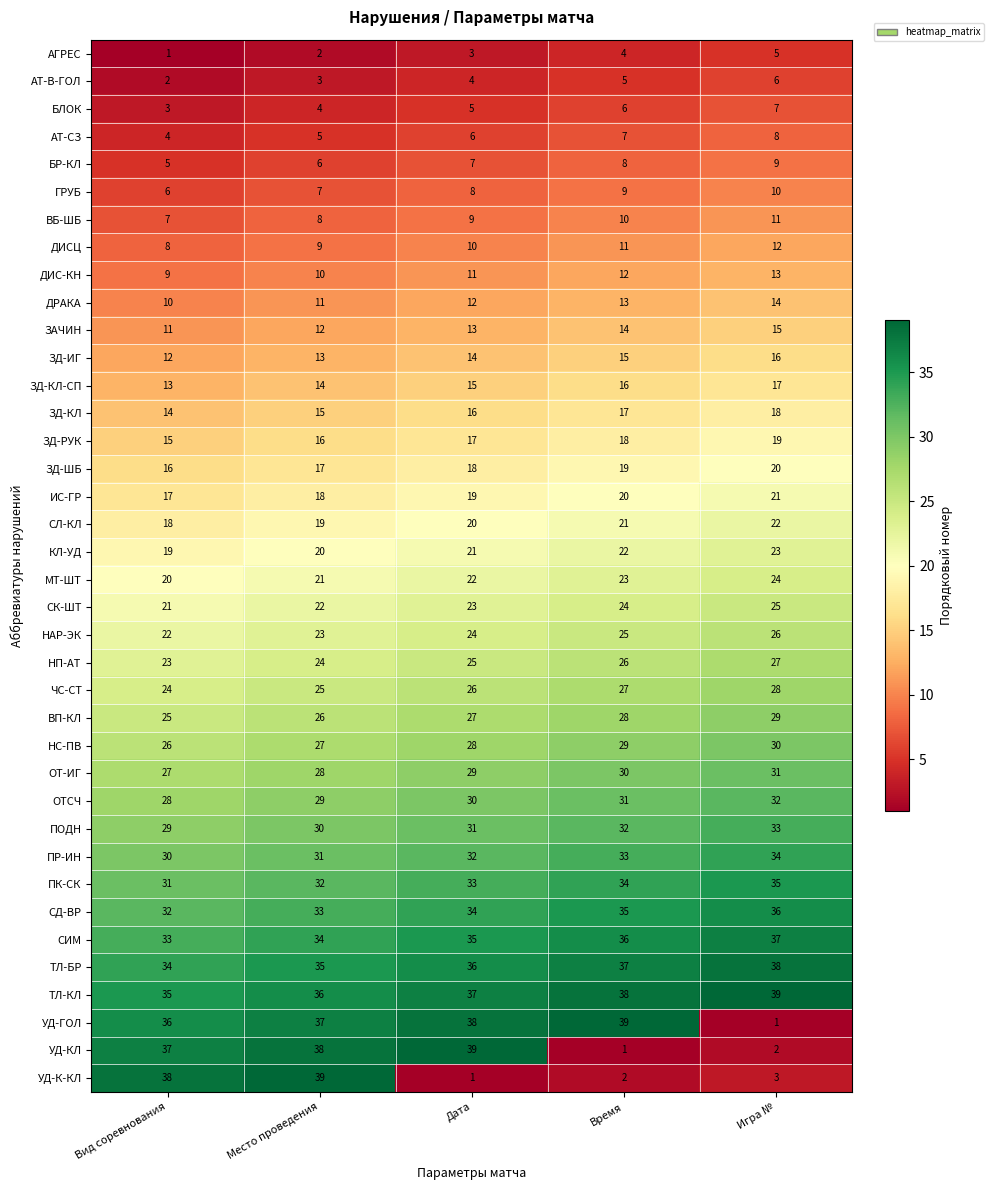

What is the minimum value shown in the chart?

1